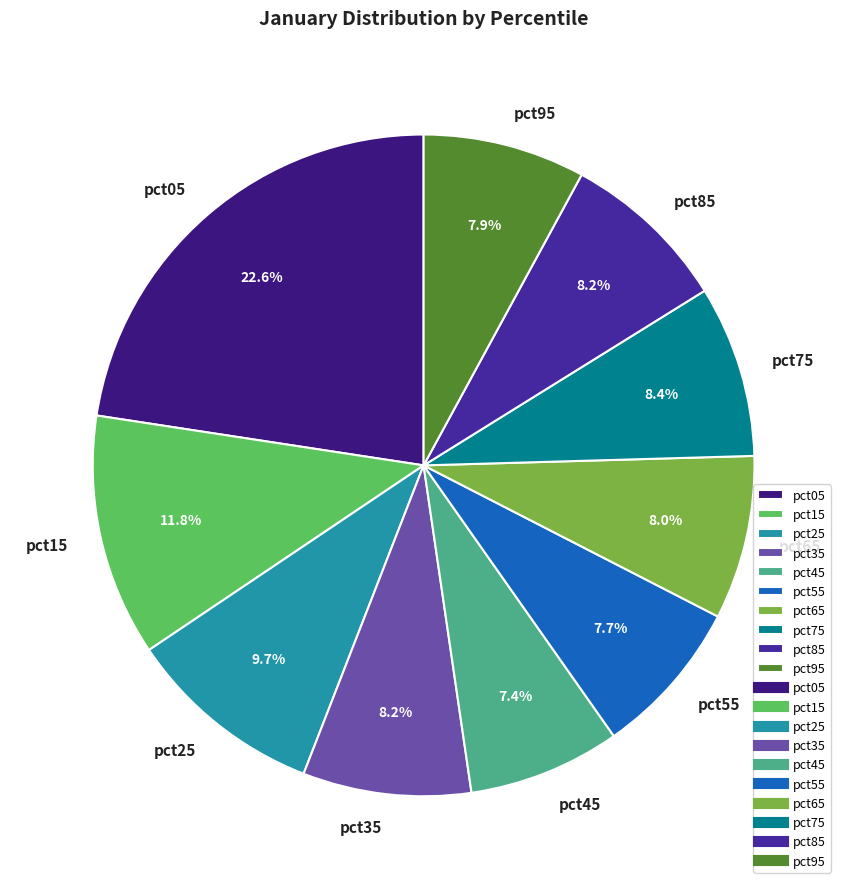

Does pct85 account for over 50% of the chart?

No